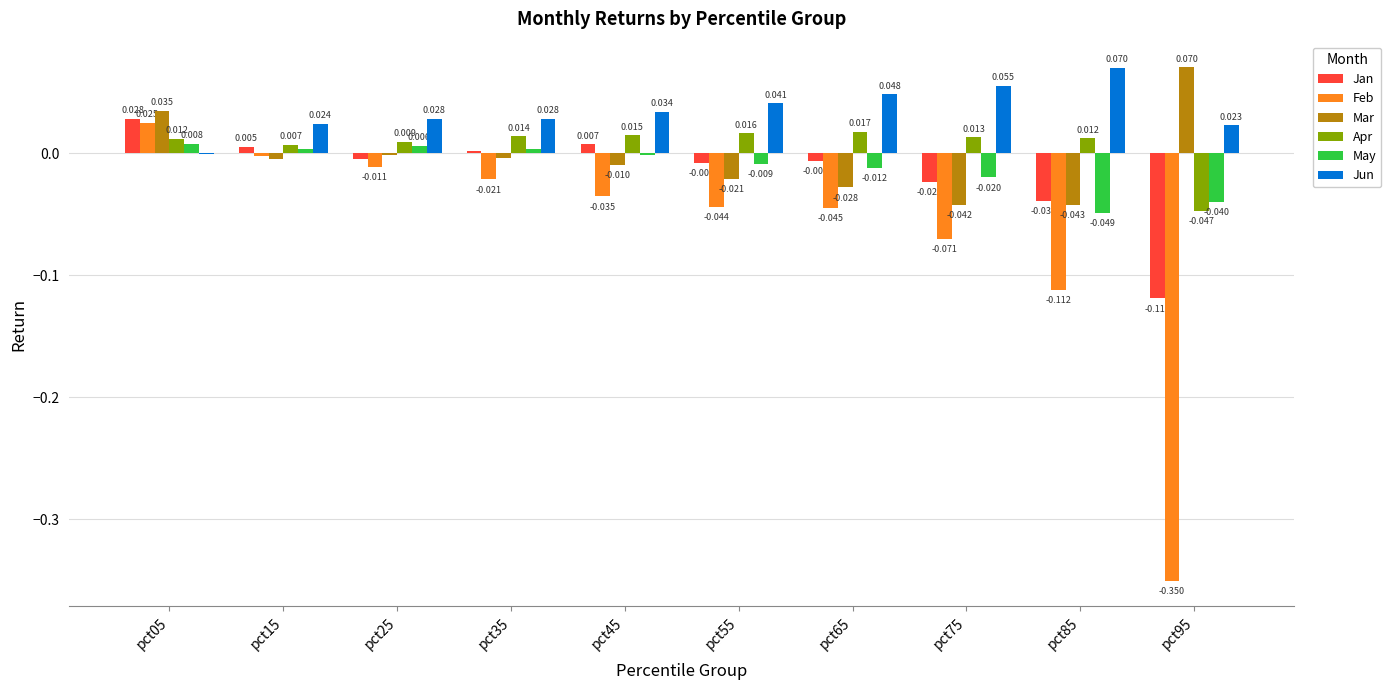

What are all the series names shown in the legend?

Jan, Feb, Mar, Apr, May, Jun